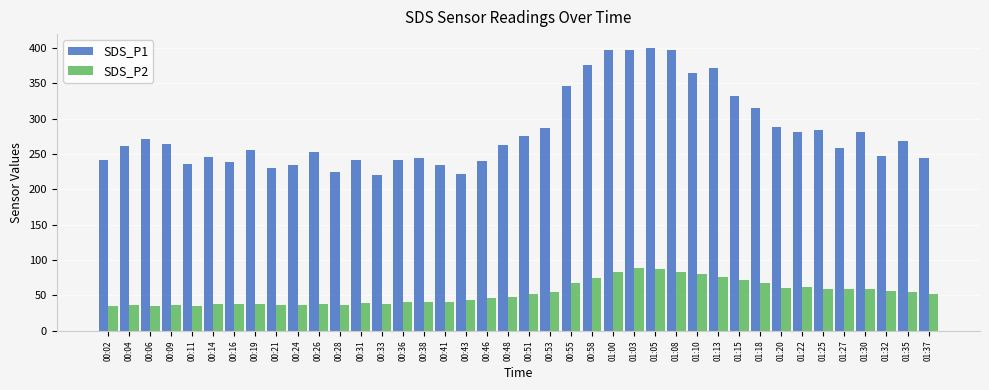

Which series changed the most between 00:41 and 01:00?

SDS_P1